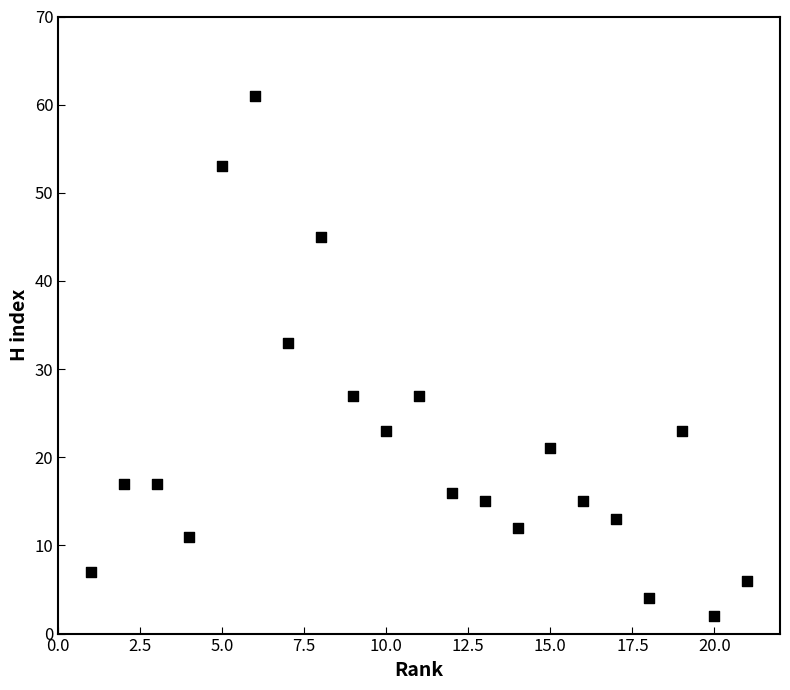

What Y value in the scatter plot is closest to 31?

33